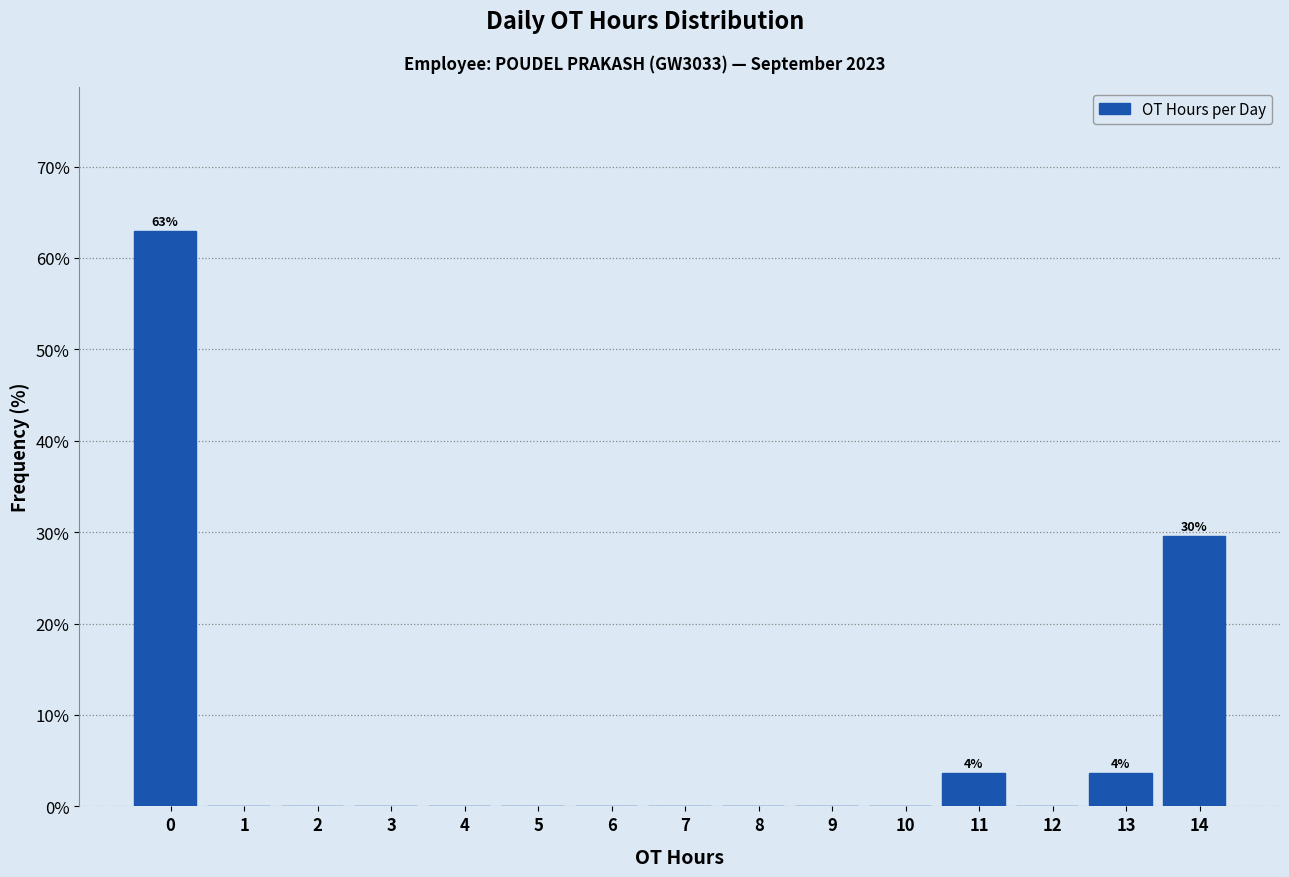

Reading left to right, what are all the values shown in this chart?

0=63.0	1=0.0	2=0.0	3=0.0	4=0.0	5=0.0	6=0.0	7=0.0	8=0.0	9=0.0	10=0.0	11=3.7	12=0.0	13=3.7	14=29.6